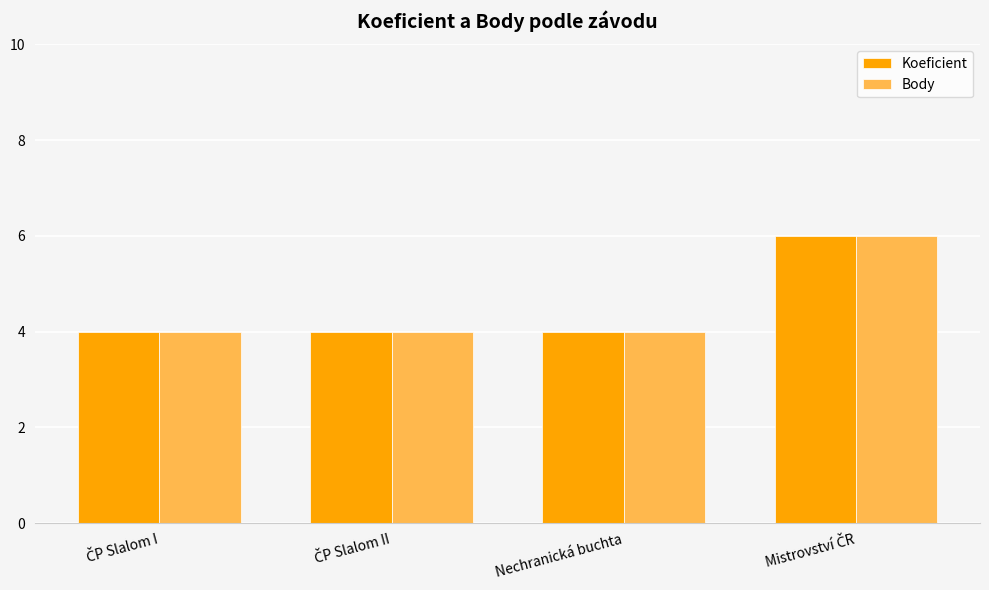

What is the sum of all Body values?

18